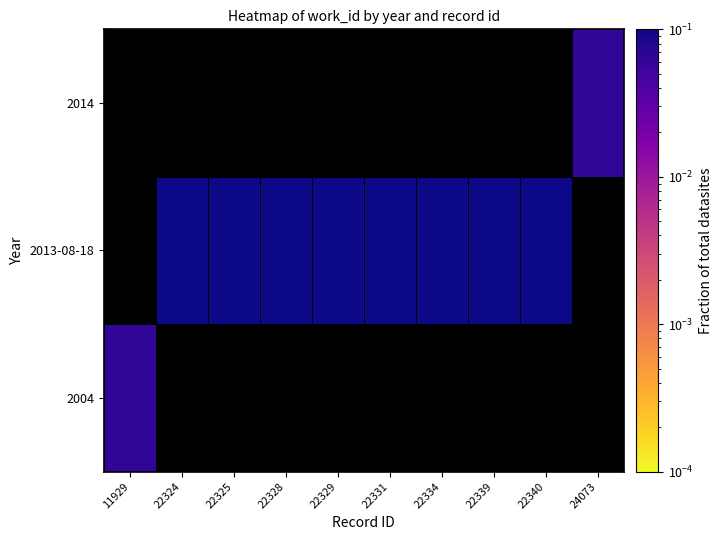

Is it true that 2013-08-18 equals 0.1 at 22325?

False